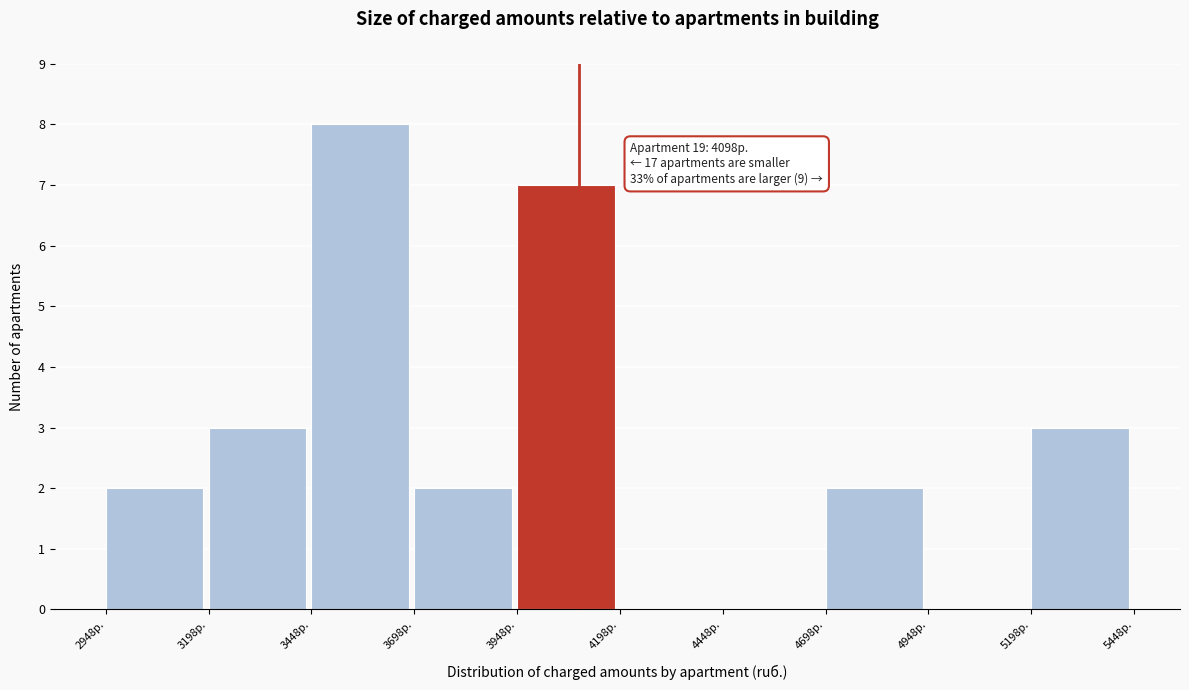

Which range on the x-axis has the tallest bar?

3450 to 3700